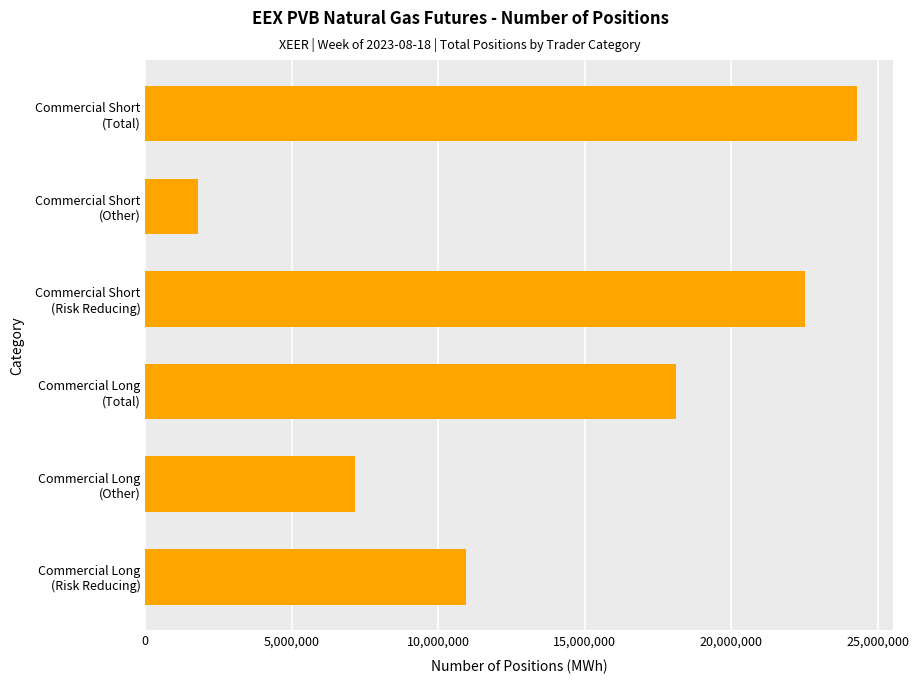

What is the difference between the maximum and second lowest values?

17122800